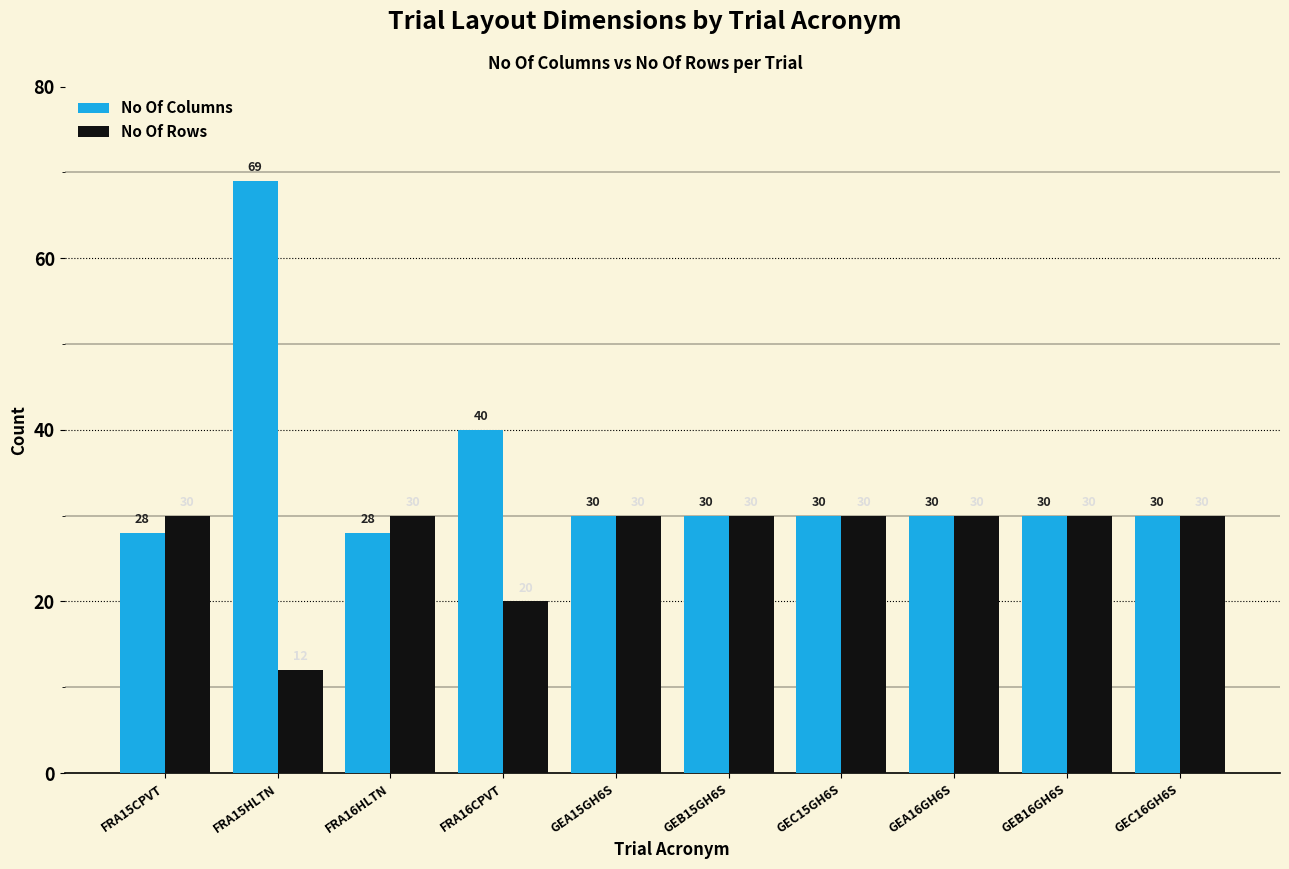

What is the sum of all No Of Rows values?

272